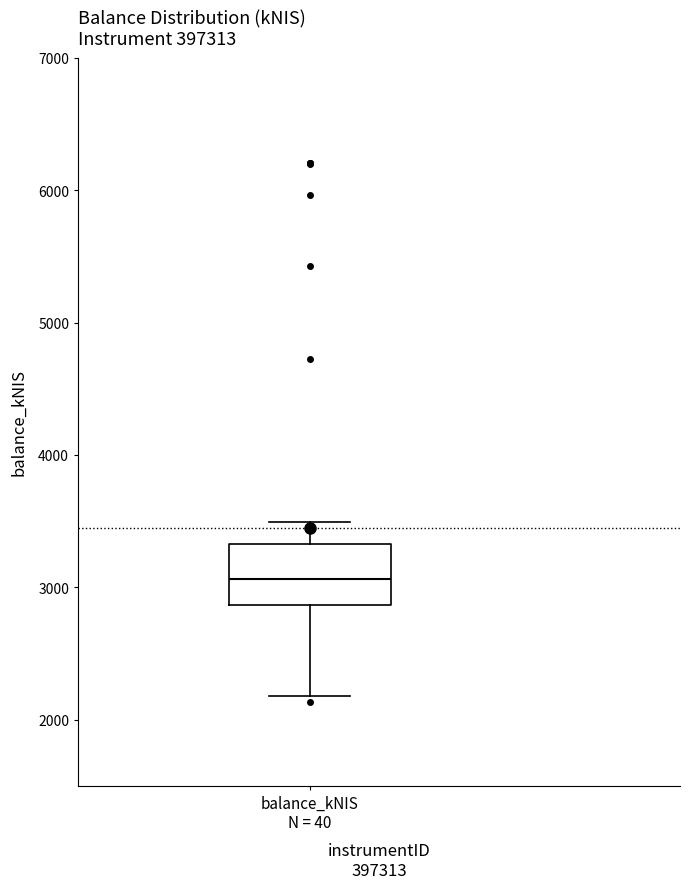

Where is the upper edge of the box for balance_kNIS N = 40 on the y-axis? The values are not printed on the chart, so give them approximately, as read against the axis.

3300